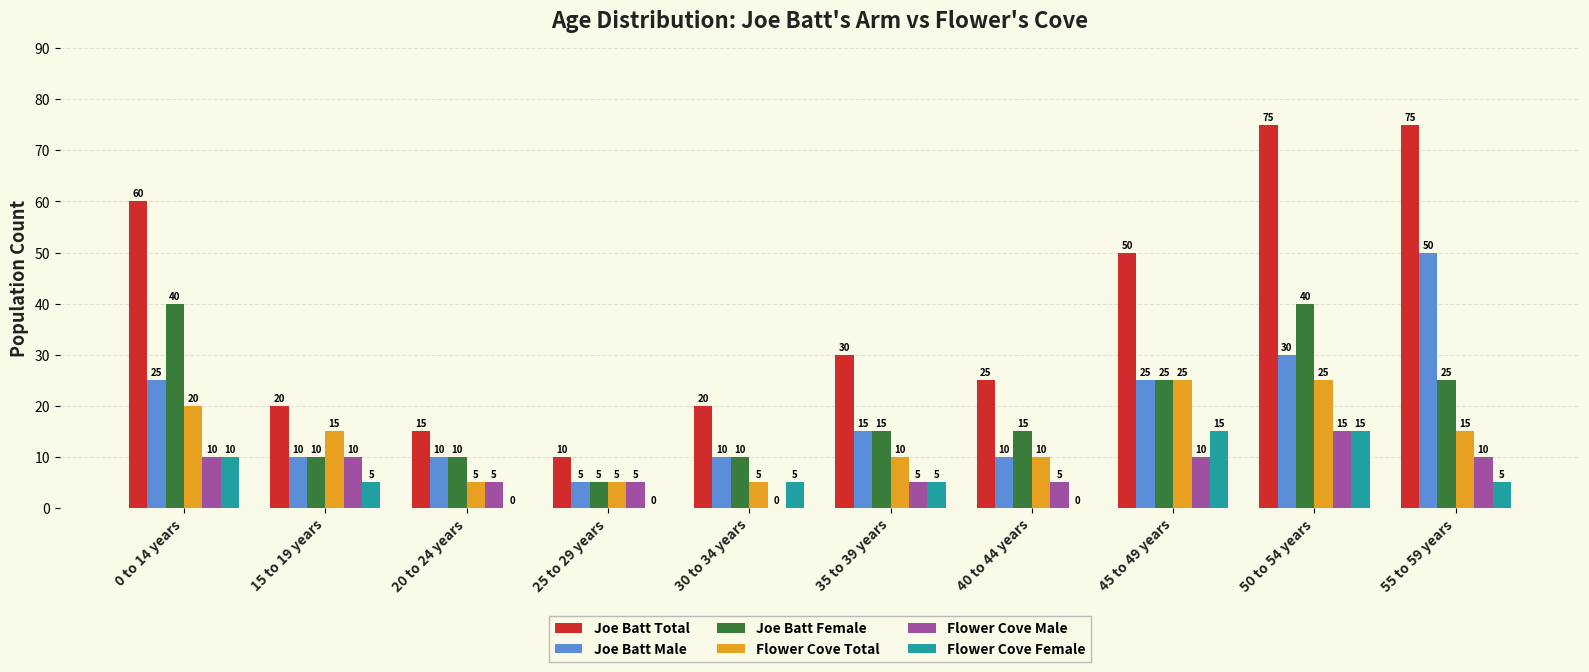

Reading right to left, transcribe all the data shown in this chart.

Joe Batt Total: 75	75	50	25	30	20	10	15	20	60
Joe Batt Male: 50	30	25	10	15	10	5	10	10	25
Joe Batt Female: 25	40	25	15	15	10	5	10	10	40
Flower Cove Total: 15	25	25	10	10	5	5	5	15	20
Flower Cove Male: 10	15	10	5	5	0	5	5	10	10
Flower Cove Female: 5	15	15	0	5	5	0	0	5	10